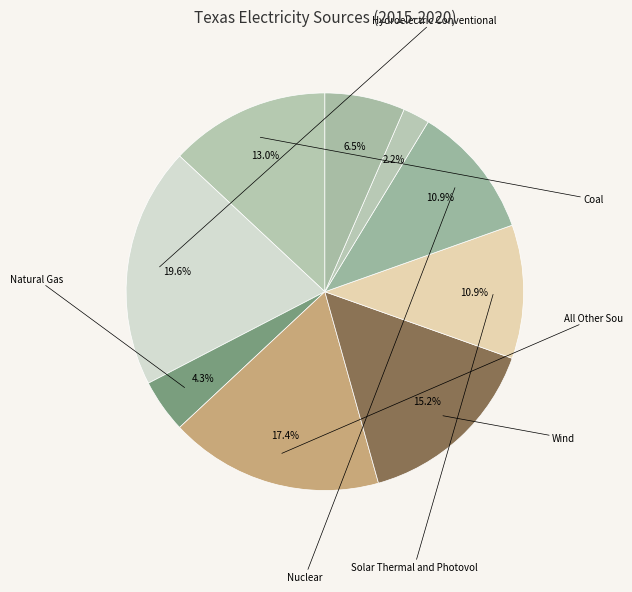

Is there a majority slice in this chart?

No